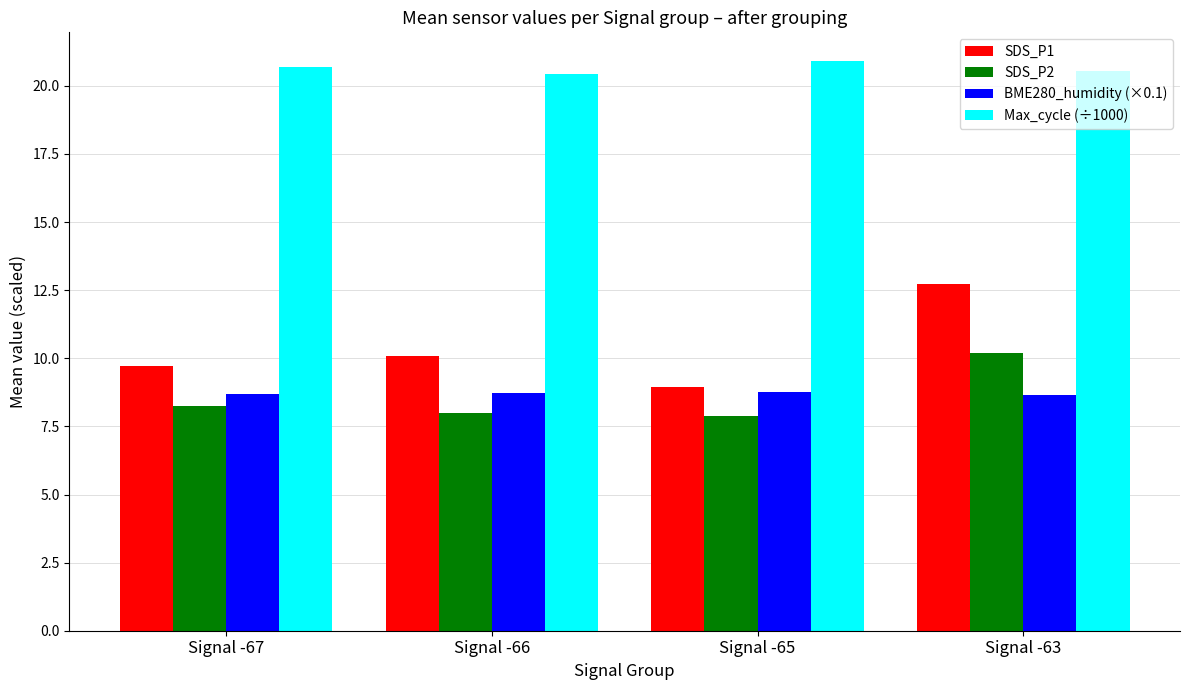

What is the difference between the BME280_humidity (×0.1) values at Signal -65 and Signal -67?

0.1